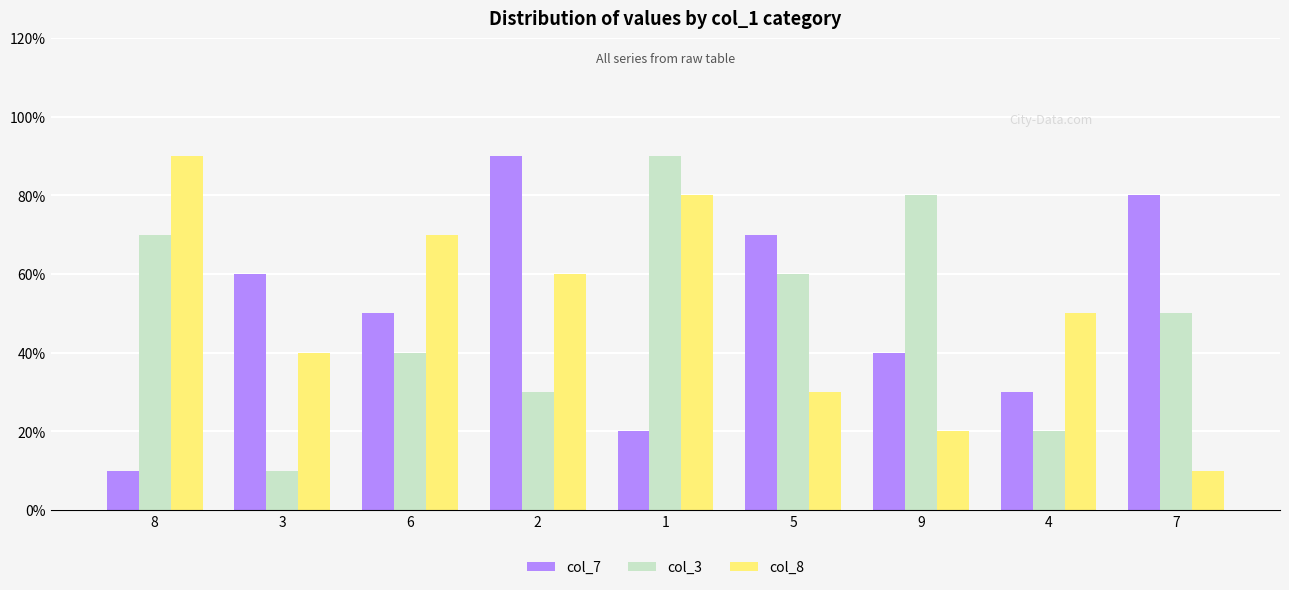

Which series changed the most between 3 and 5?

col_3